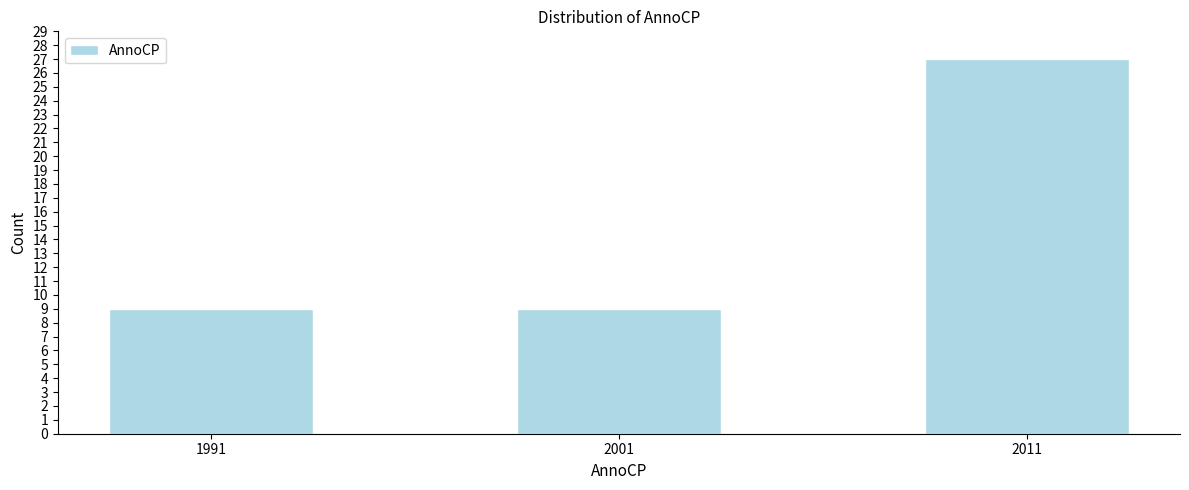

Reading right to left, list all the values displayed in this chart.

2011=27	2001=9	1991=9